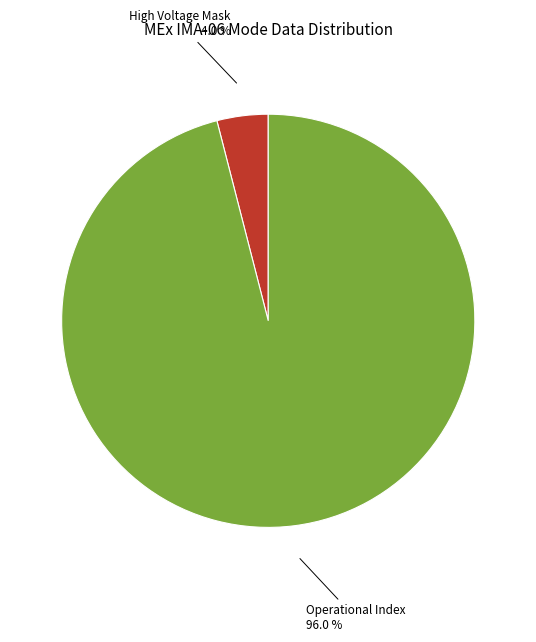

Is there a majority slice in this chart?

Yes